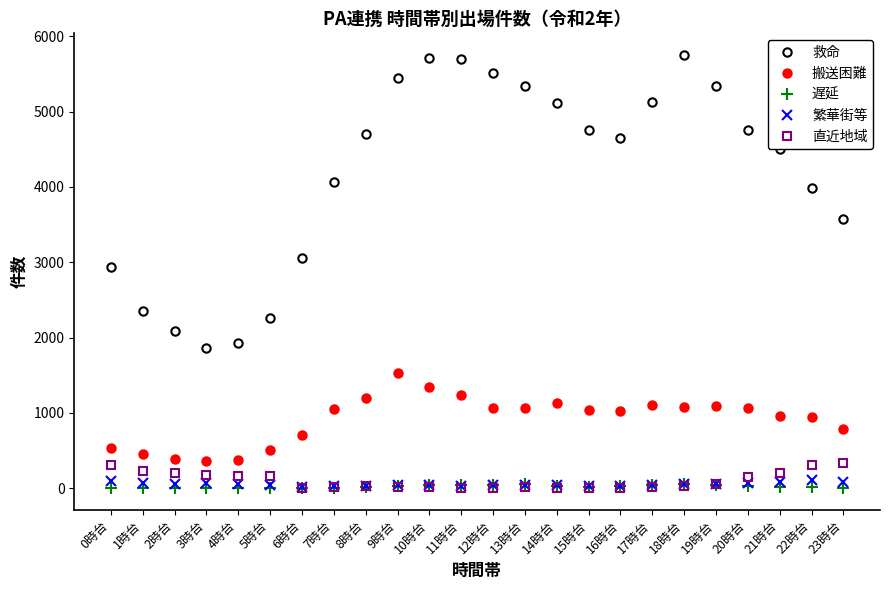

What is the value of the 繁華街等 point at the 13th from the left?

48